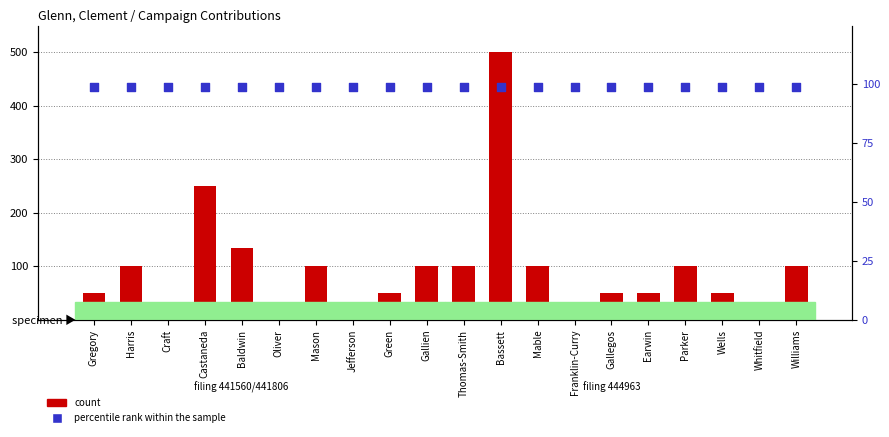

Which series has the largest Y range (max minus min)?

count